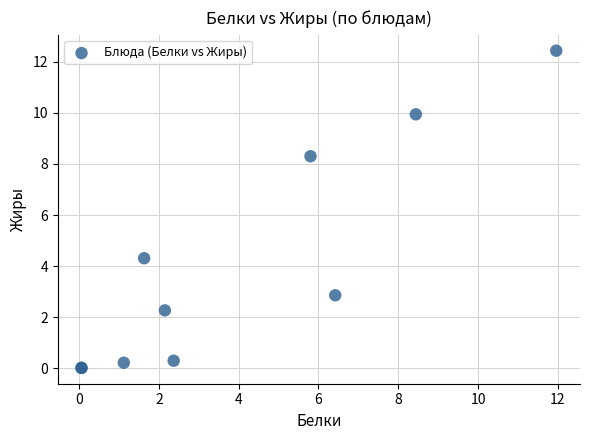

What Y value in the scatter plot is closest to 6?

4.3